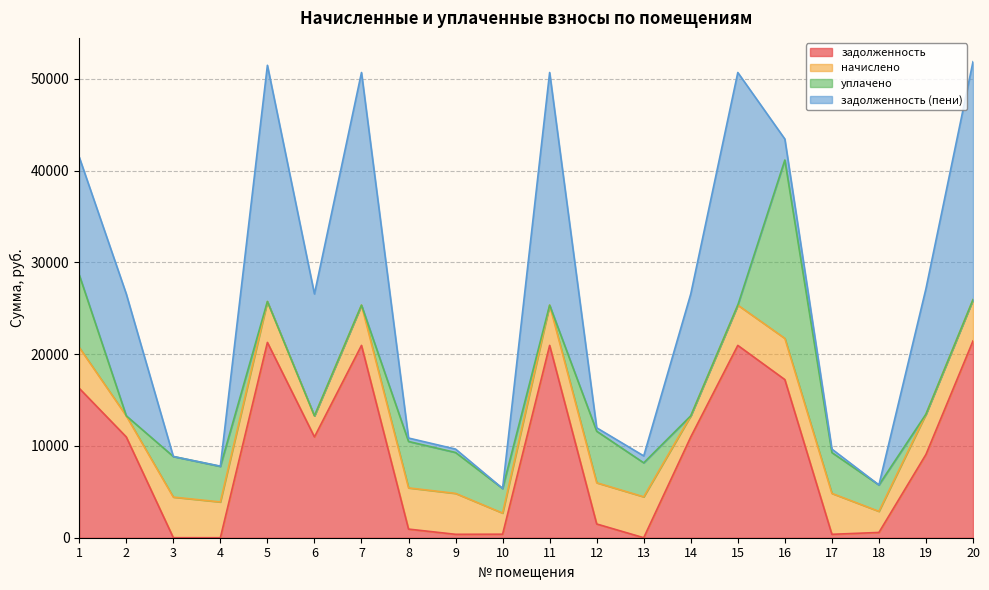

Is the value of уплачено at 6 greater than the value of задолженность at 12?

No